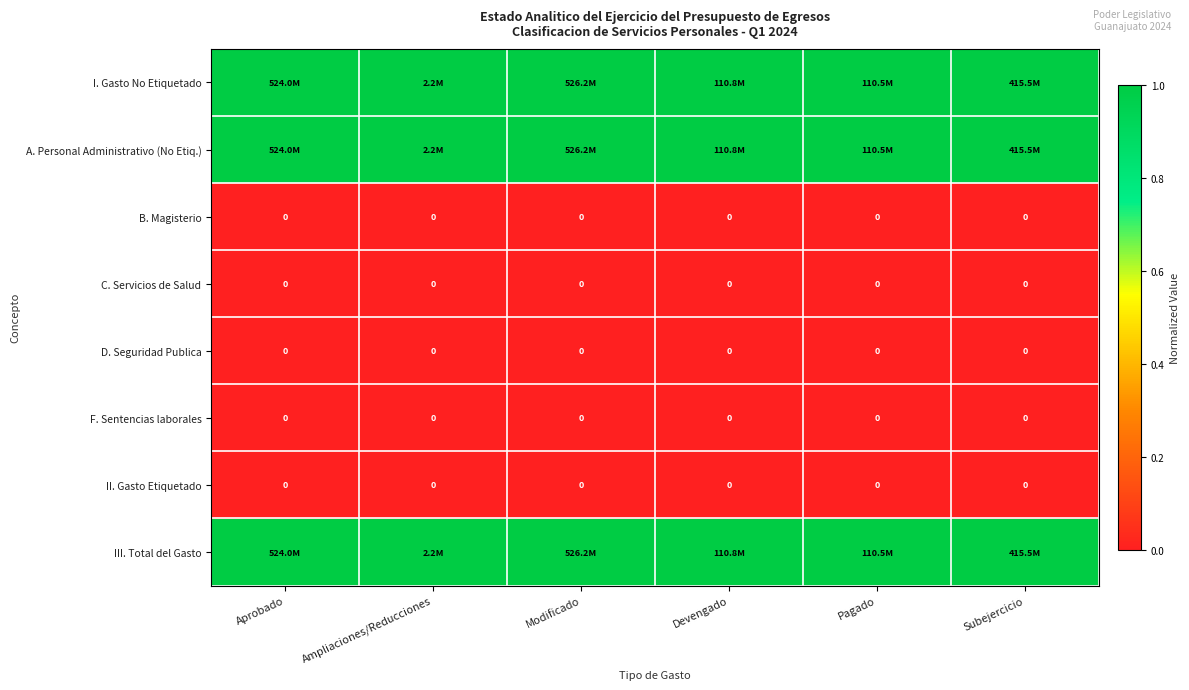

Is it true that II. Gasto Etiquetado equals 0 at Devengado?

True